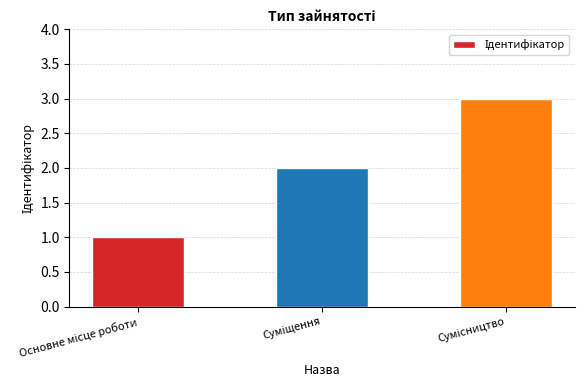

What is the sum of all values?

6